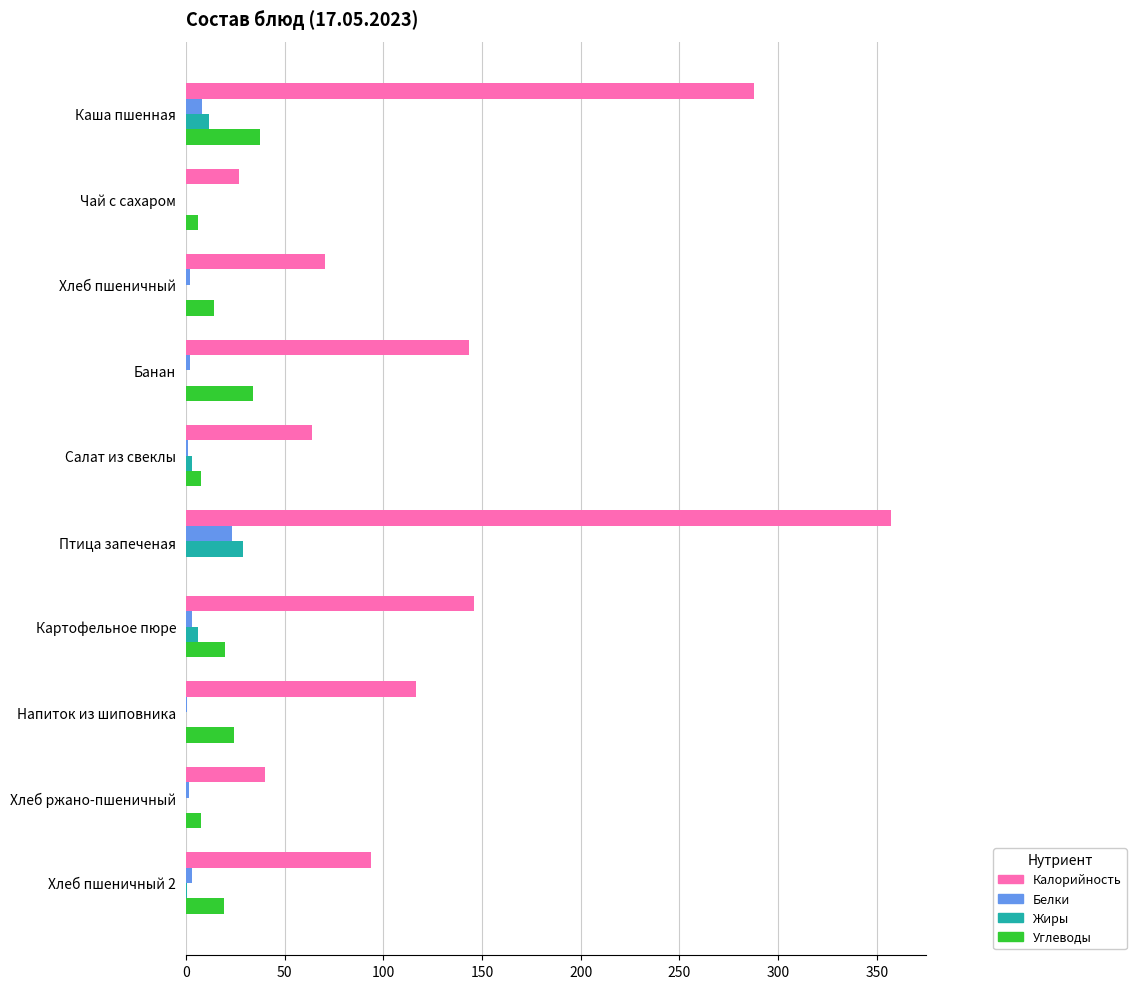

Which series changed the most between Чай с сахаром and Салат из свеклы?

Калорийность